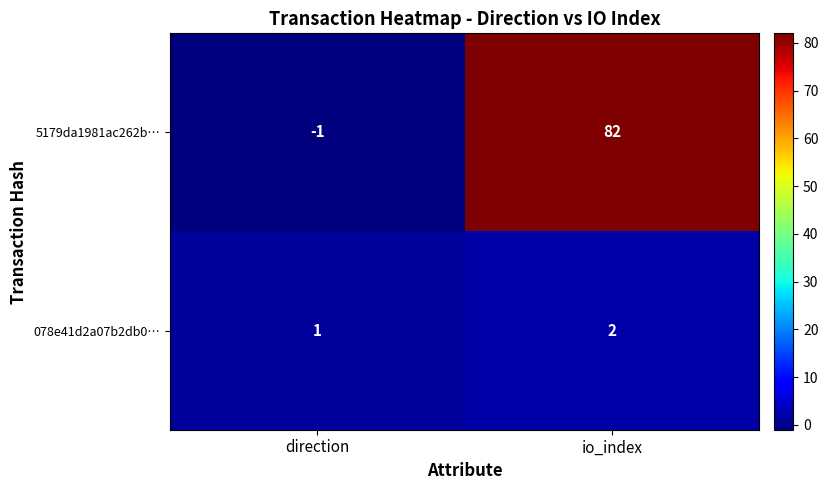

List the series in order of their peak value, highest first.

5179da1981ac262b…, 078e41d2a07b2db0…